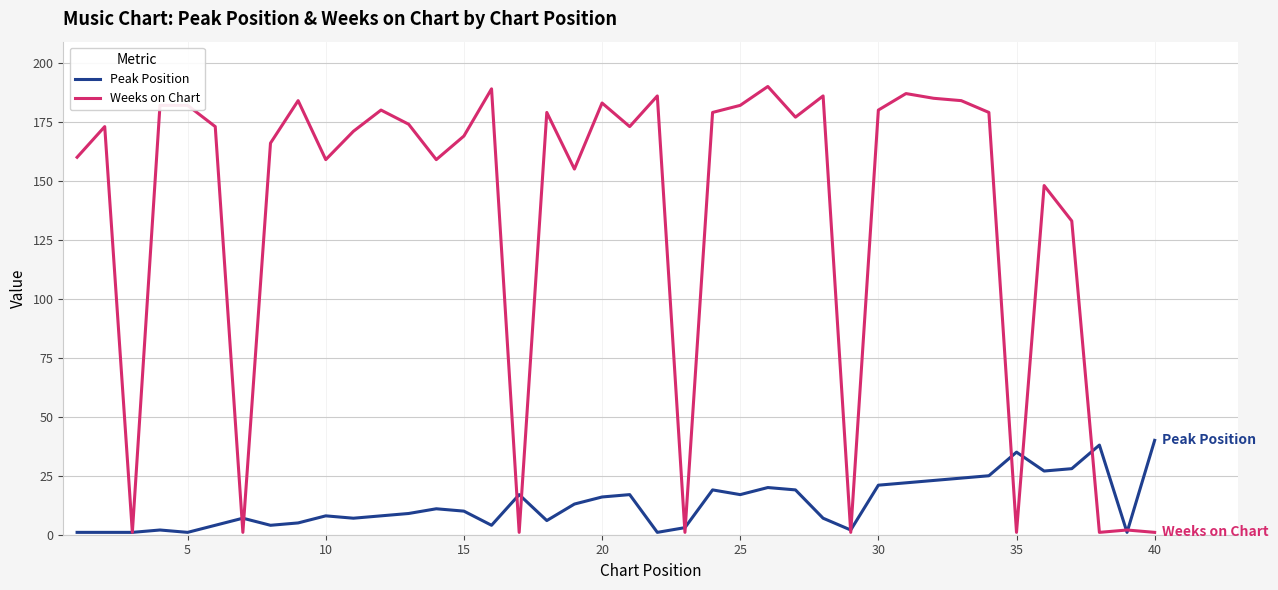

List the series in order of their overall mean, lowest first.

Peak Position, Weeks on Chart